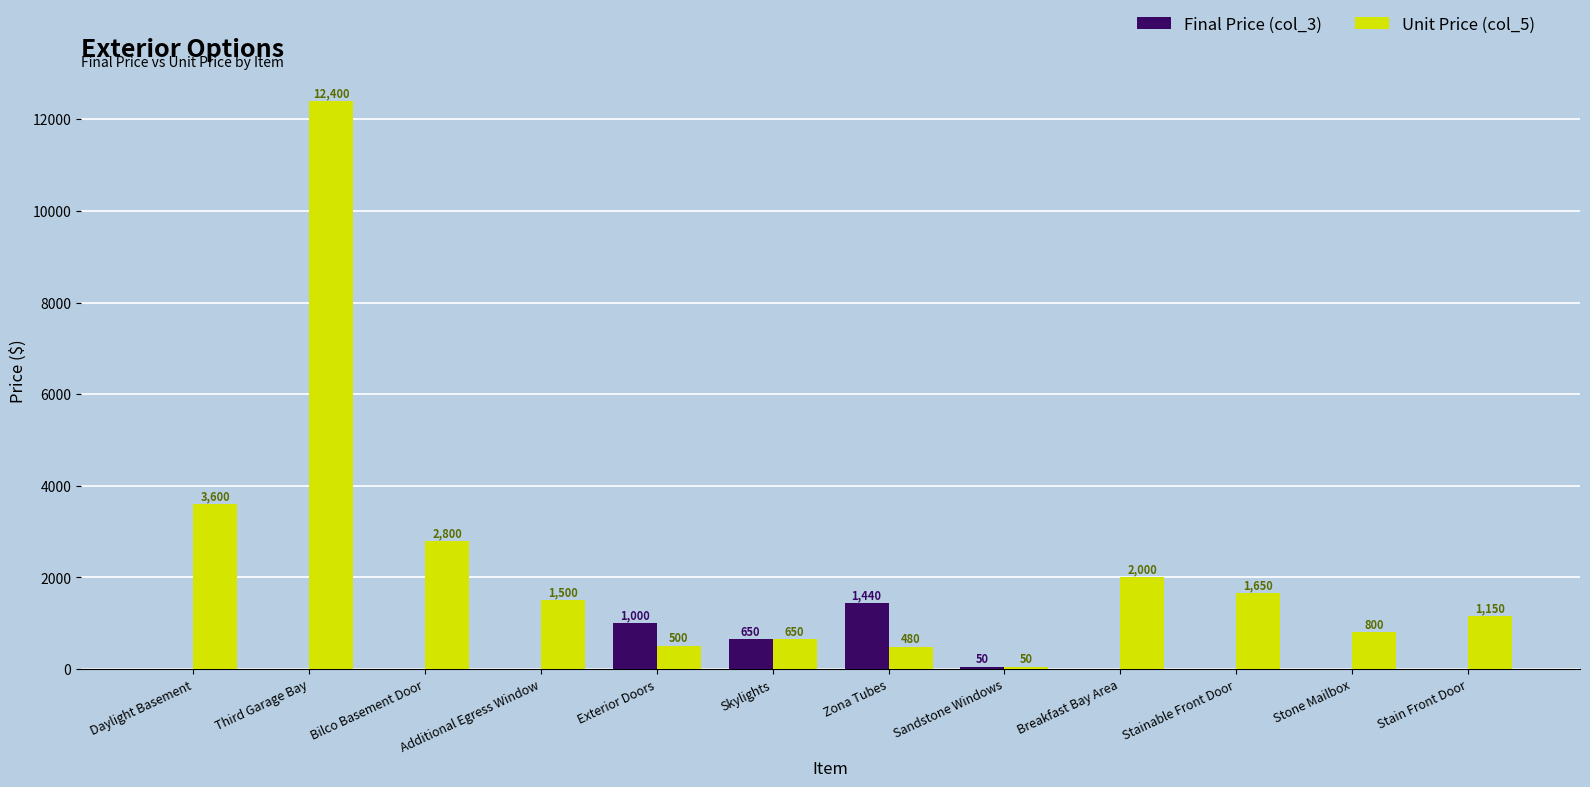

At which category is the sum across all series the highest?

Third Garage Bay